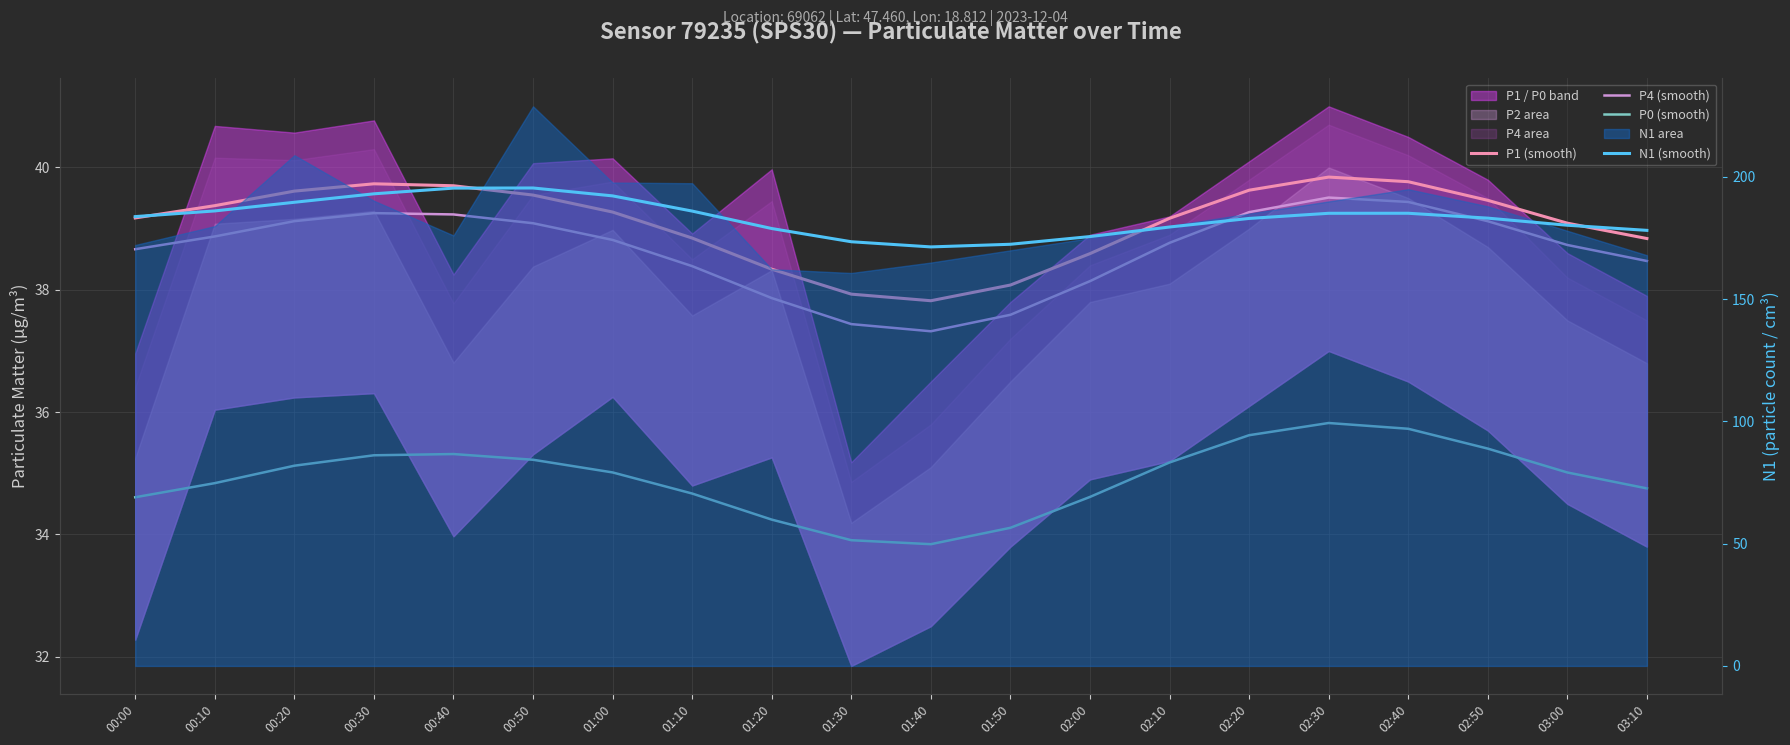

True or false: P0 (smooth) has a value of 51.9 at 00:40.

False